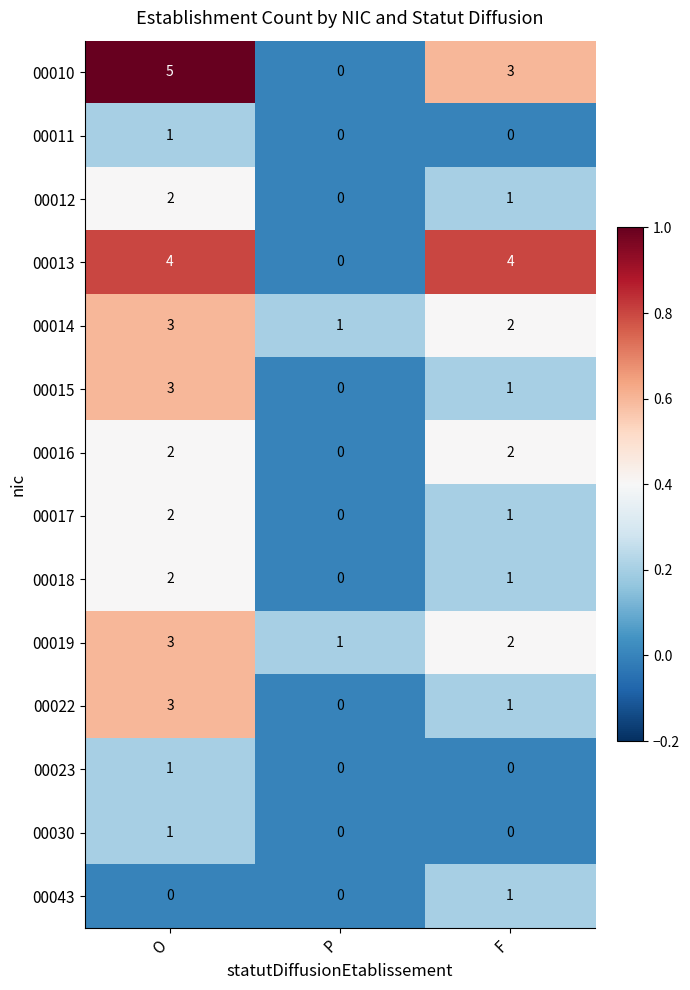

What is the sum of the 00015 values at O and F?

4